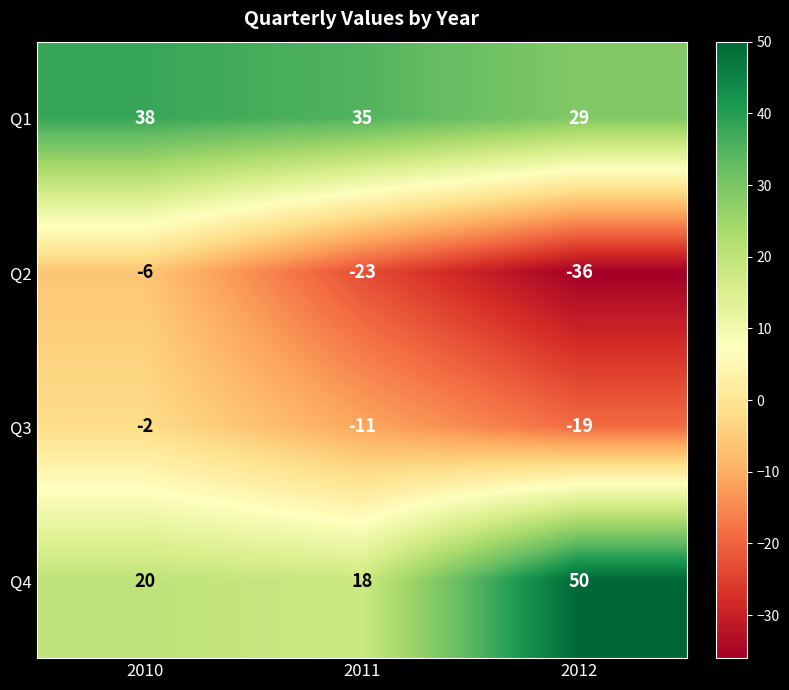

Is it true that Q1 equals 35 at 2011?

True